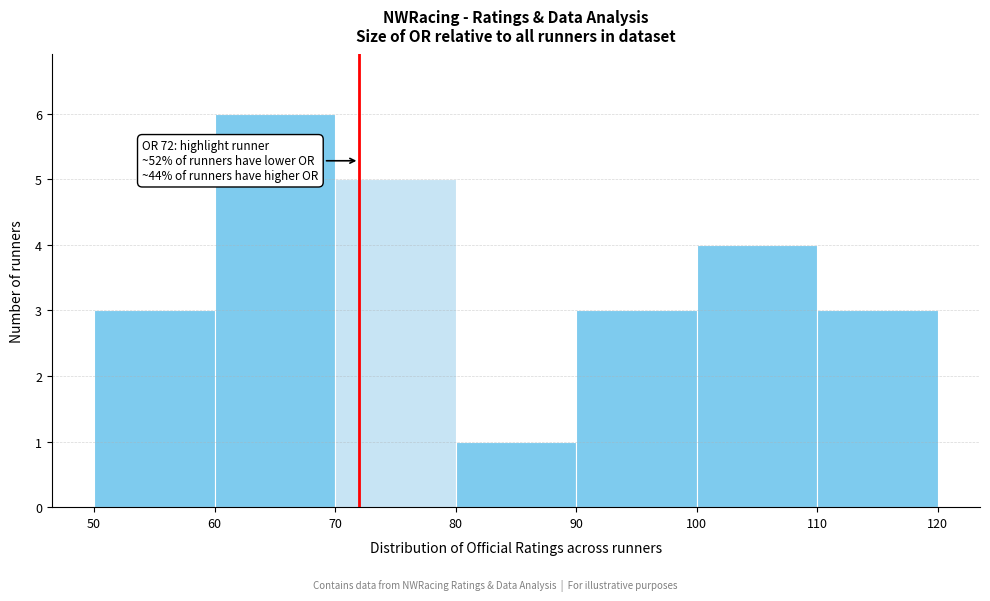

Over which range of the x-axis is the bar tallest?

60 to 70